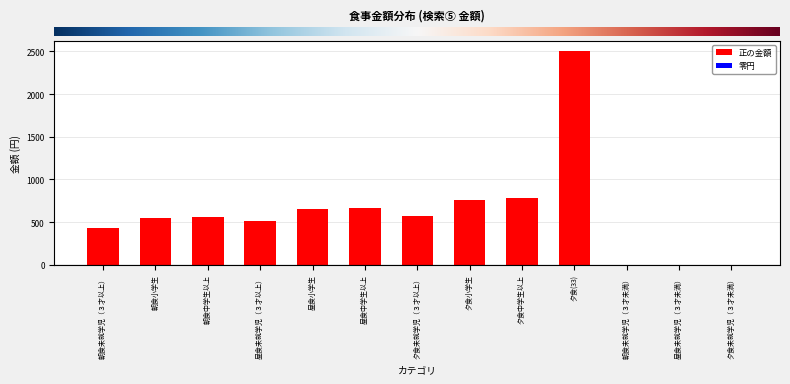

Which has a higher value, 夕食(33) or 夕食中学生以上?

夕食(33)